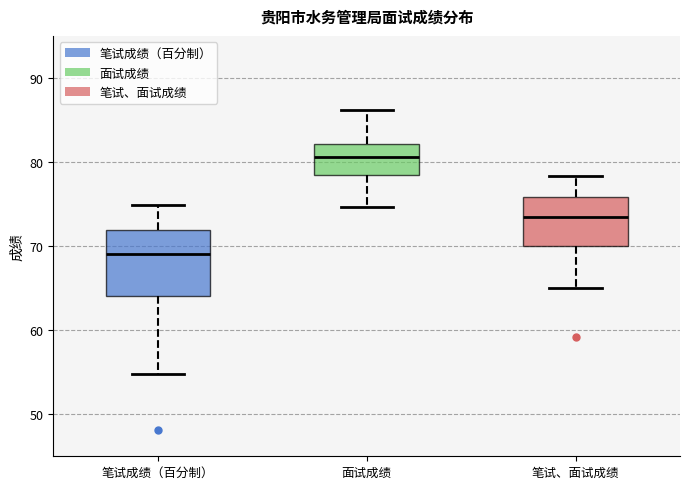

Which box has the lowest median line?

笔试成绩（百分制）